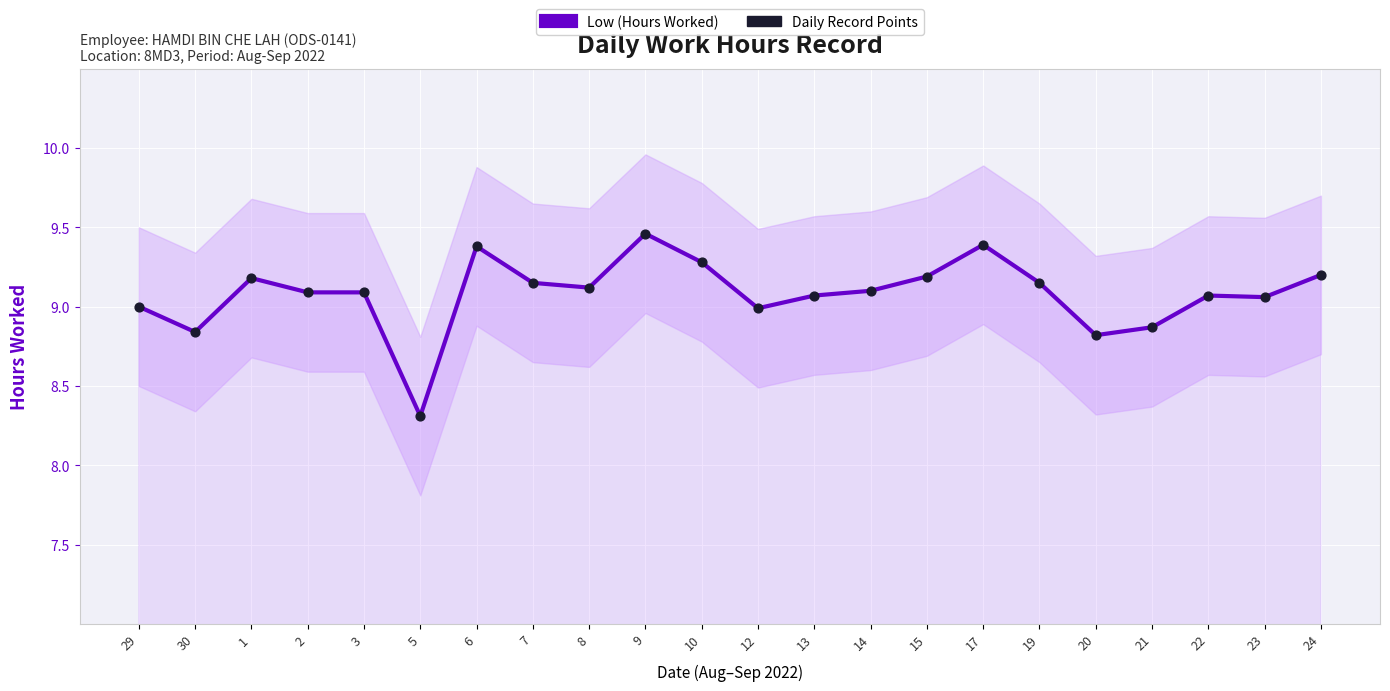

Which series has the widest spread of Y values?

Low (Hours Worked)